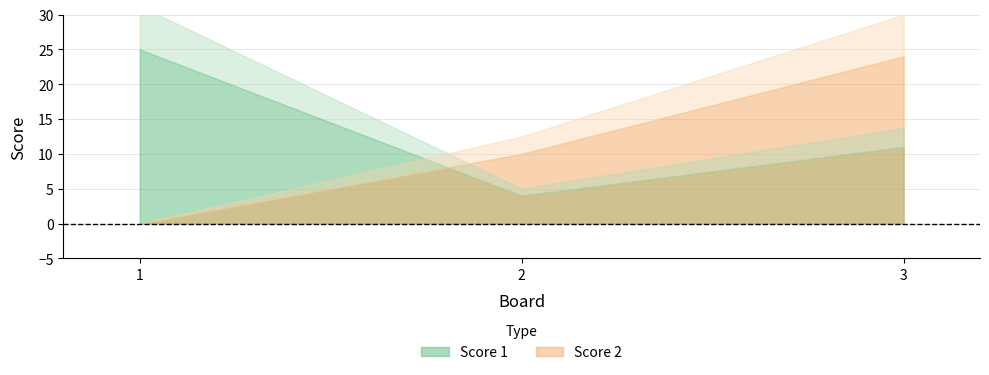

List the series in order of their peak value, lowest first.

Score 2, Score 1